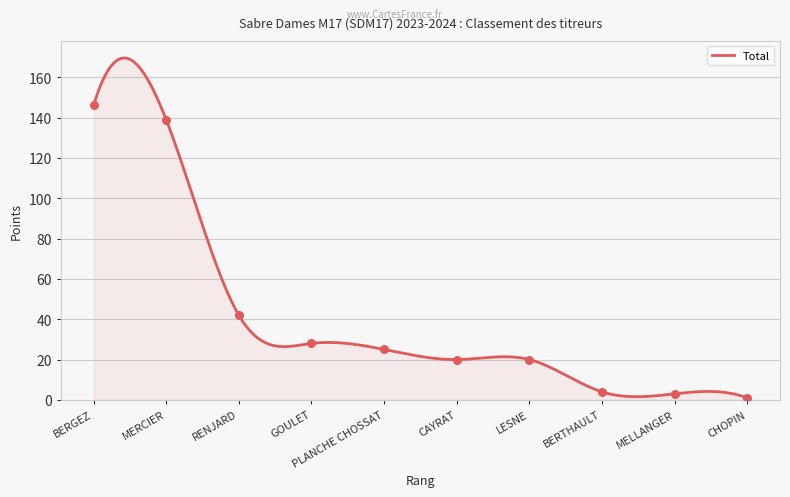

Approximately how many times larger is the value at BERTHAULT compared to CHOPIN?

4.0